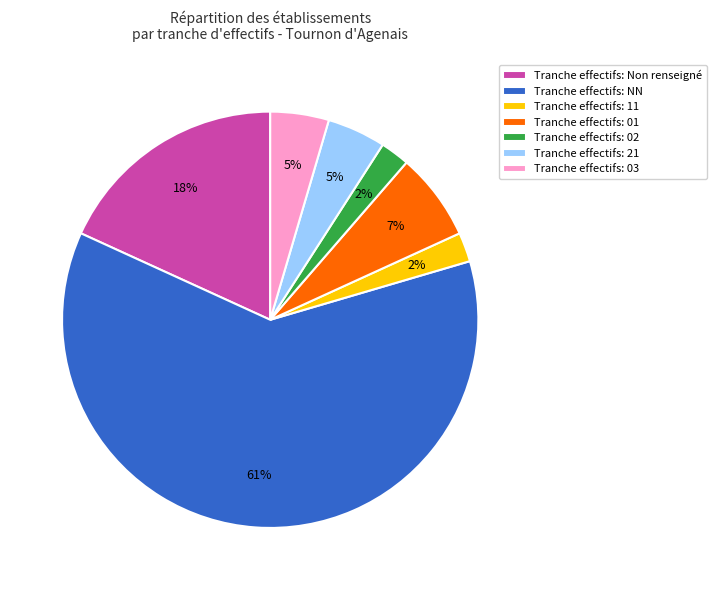

Do Tranche effectifs: 01 and Tranche effectifs: 02 together represent more than half of the pie?

No